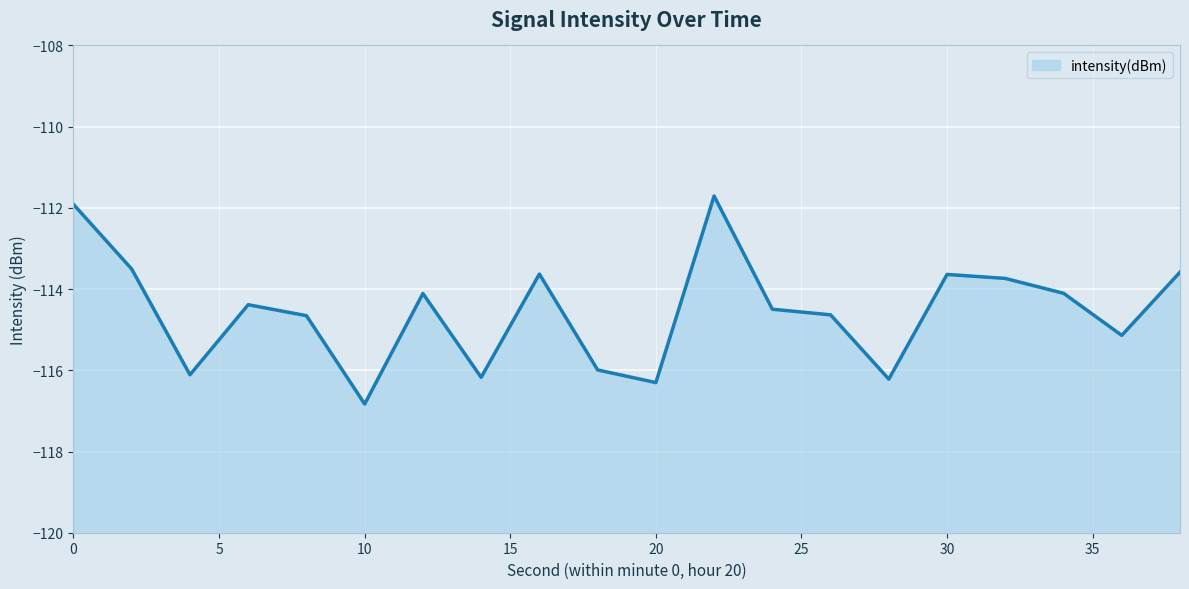

True or false: the data shows -78.7 at 30.

False